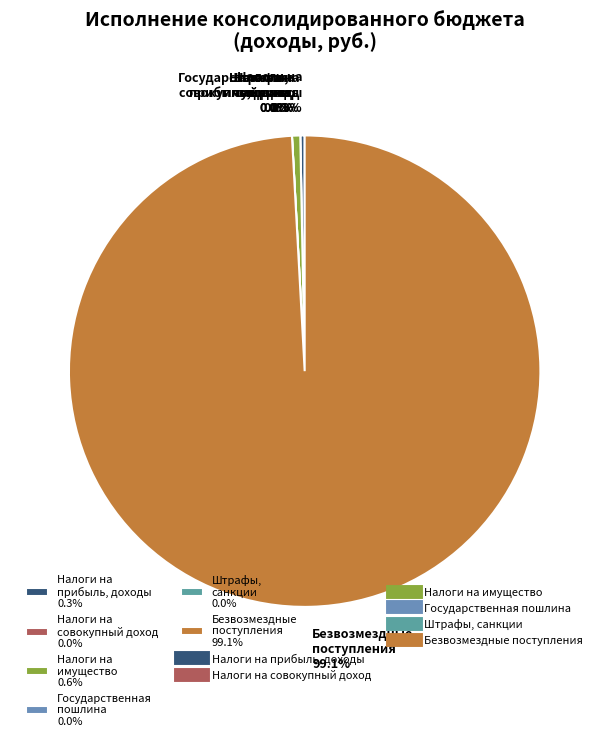

How many slices are in this pie chart?

6